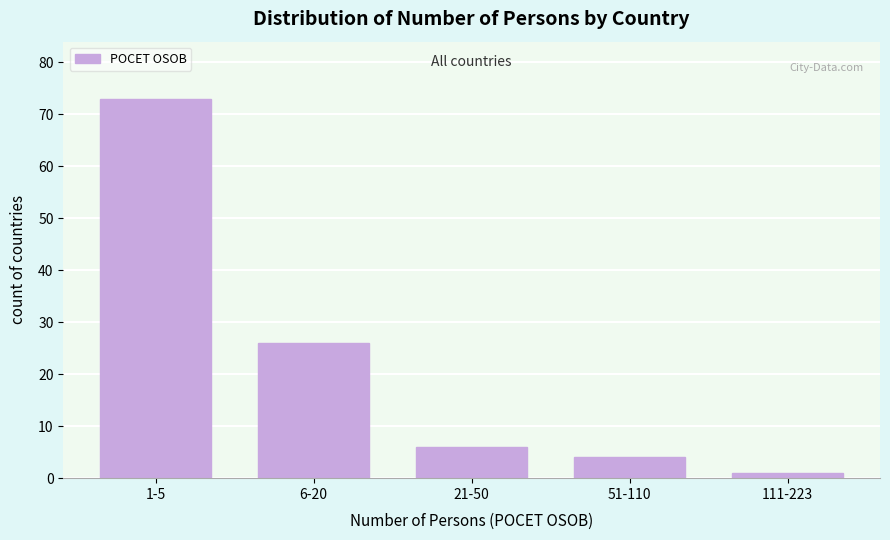

Reading right to left, extract all data points from this chart.

1	4	6	26	73